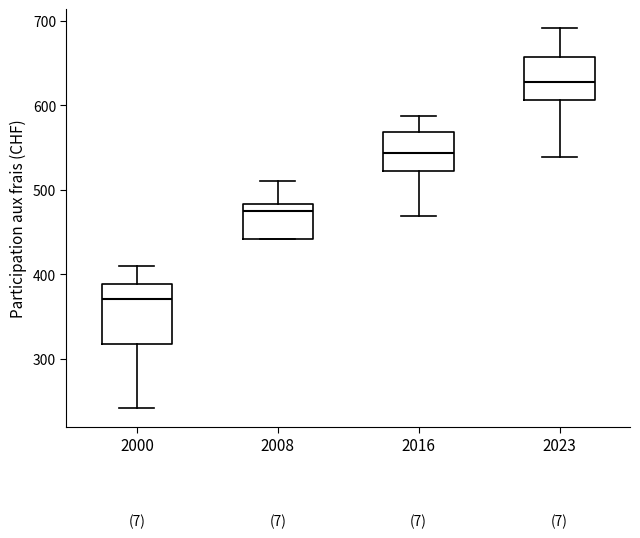

Reading left to right, read every box against the y-axis: the position of its median line, the range the box covers, and the ends of its whiskers. The values are not printed on the chart, so give them approximately, as read against the axis.

2000: median 370, box 320 to 390, whiskers 240 to 410
2008: median 470, box 440 to 480, whiskers 440 to 510
2016: median 540, box 520 to 570, whiskers 470 to 590
2023: median 630, box 610 to 660, whiskers 540 to 690